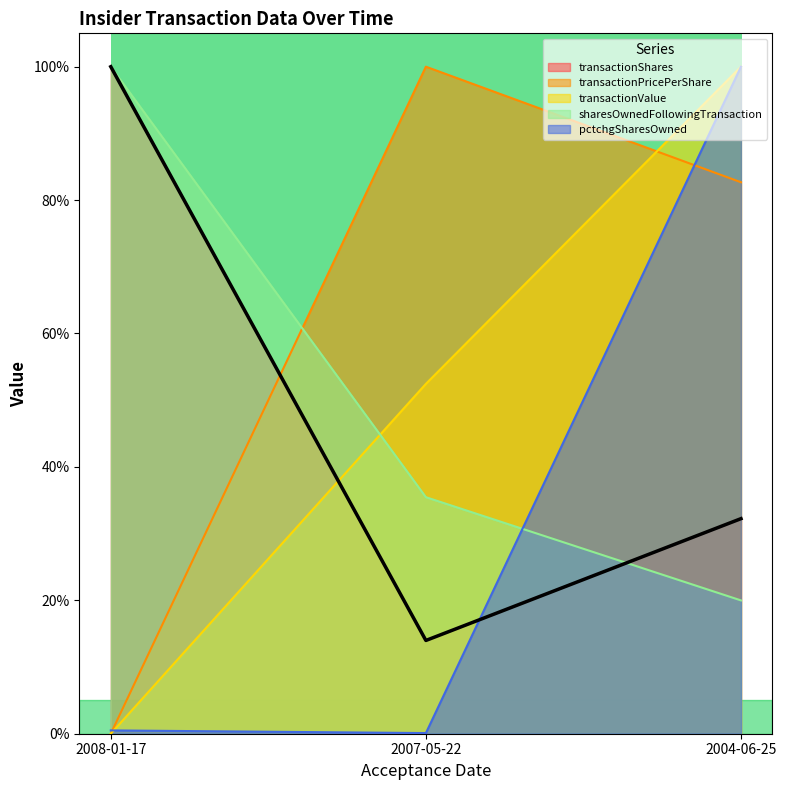

What is the sum of the transactionShares values at 2004-06-25 and 2008-01-17?

132.2